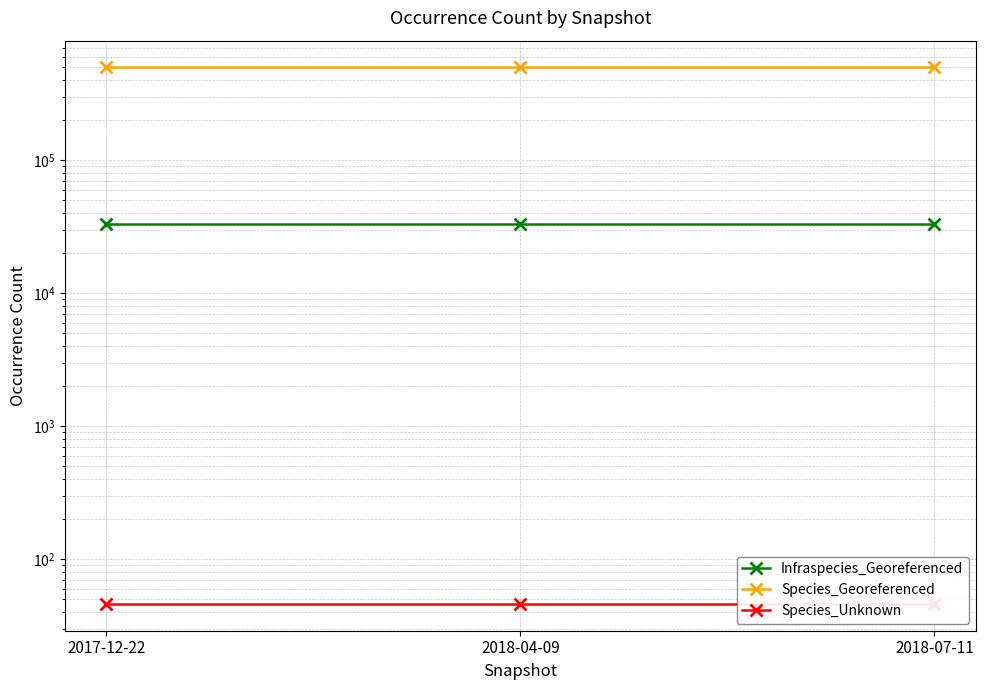

What is the difference between the highest and lowest values at 2018-04-09?

497416